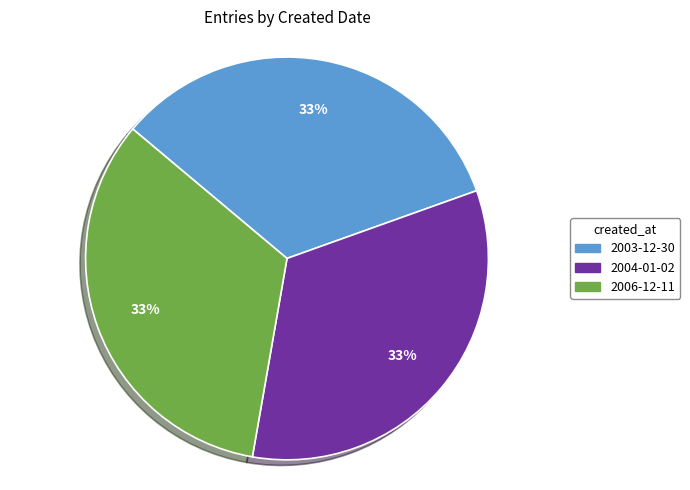

Combined, do 2006-12-11 and 2004-01-02 account for over 50%?

Yes